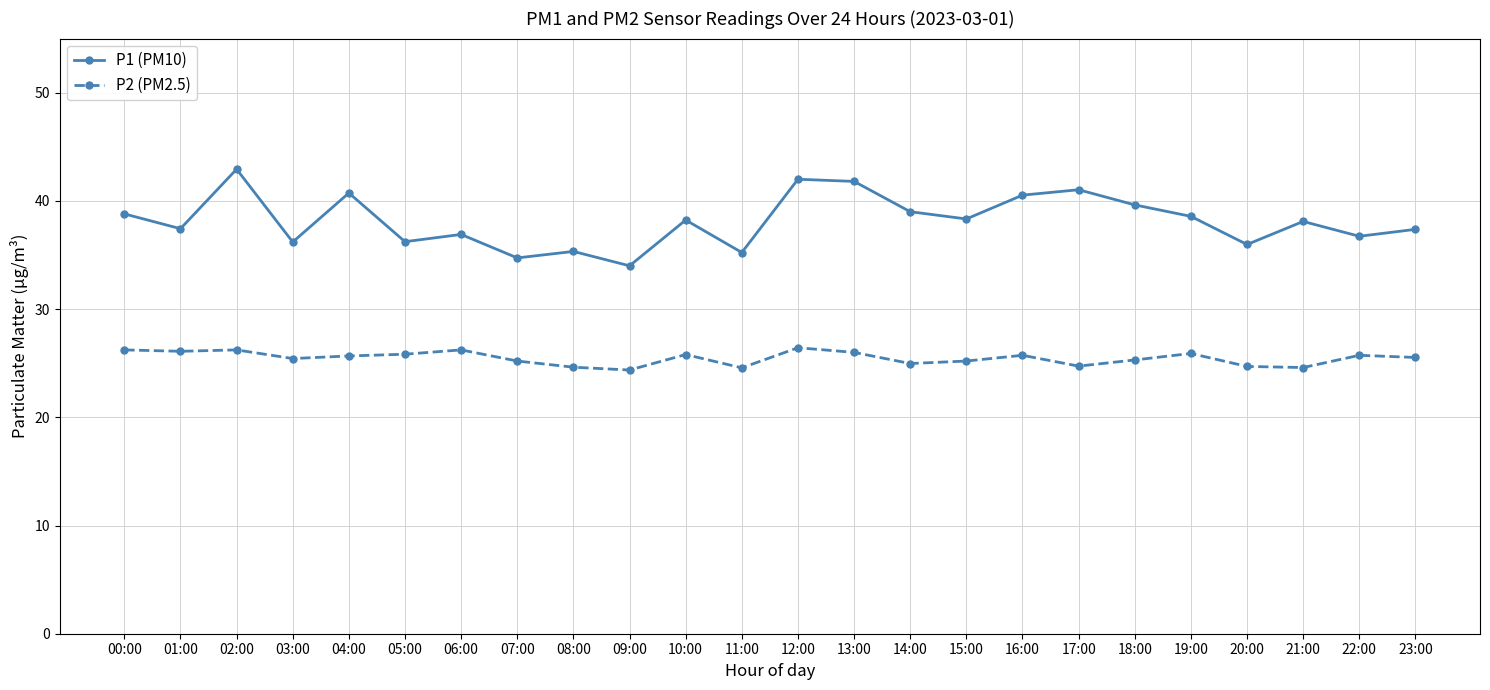

How many distinct data groups are displayed?

2